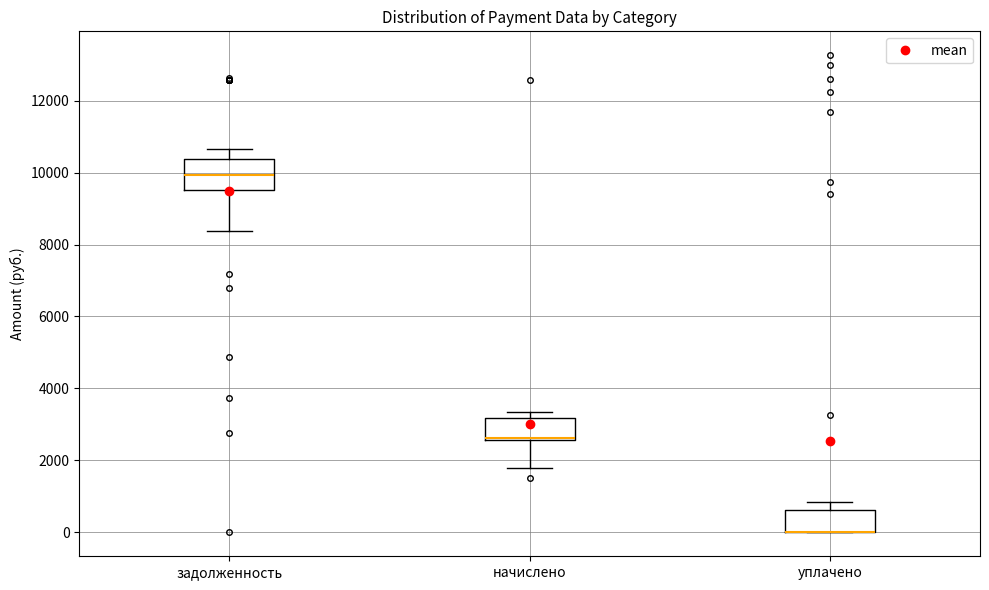

Which box is the tallest, from its lower edge to its upper edge?

задолженность